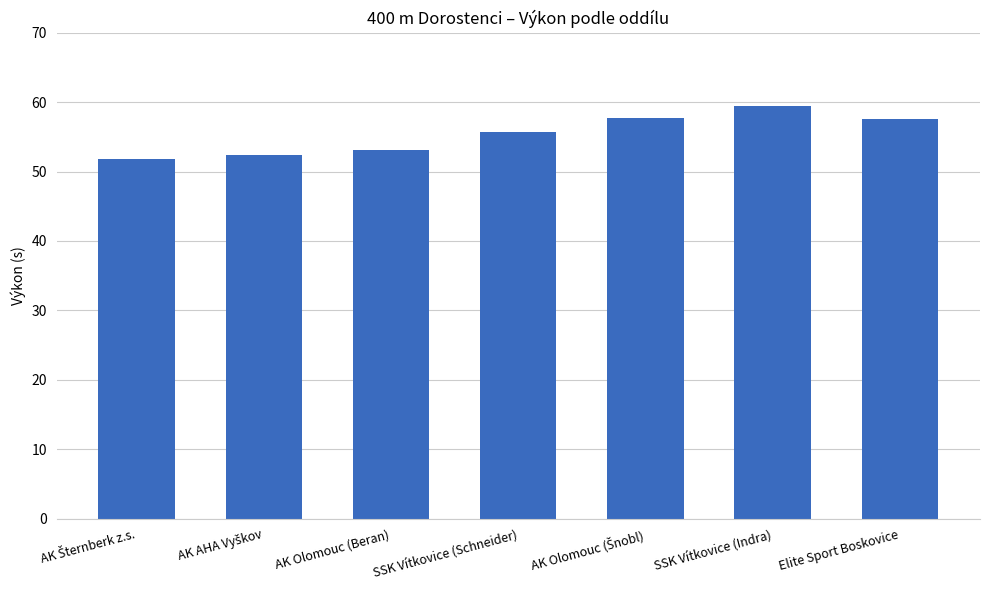

What is the average value?

55.4